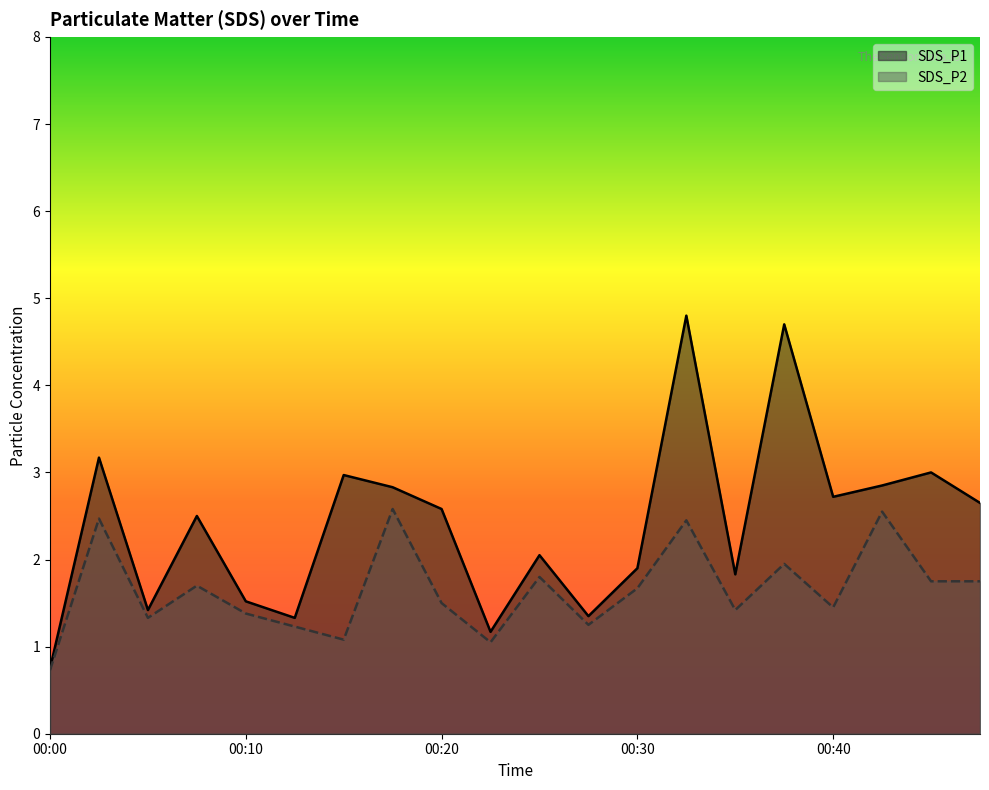

What is the difference between the highest and lowest values at 00:18?

0.2